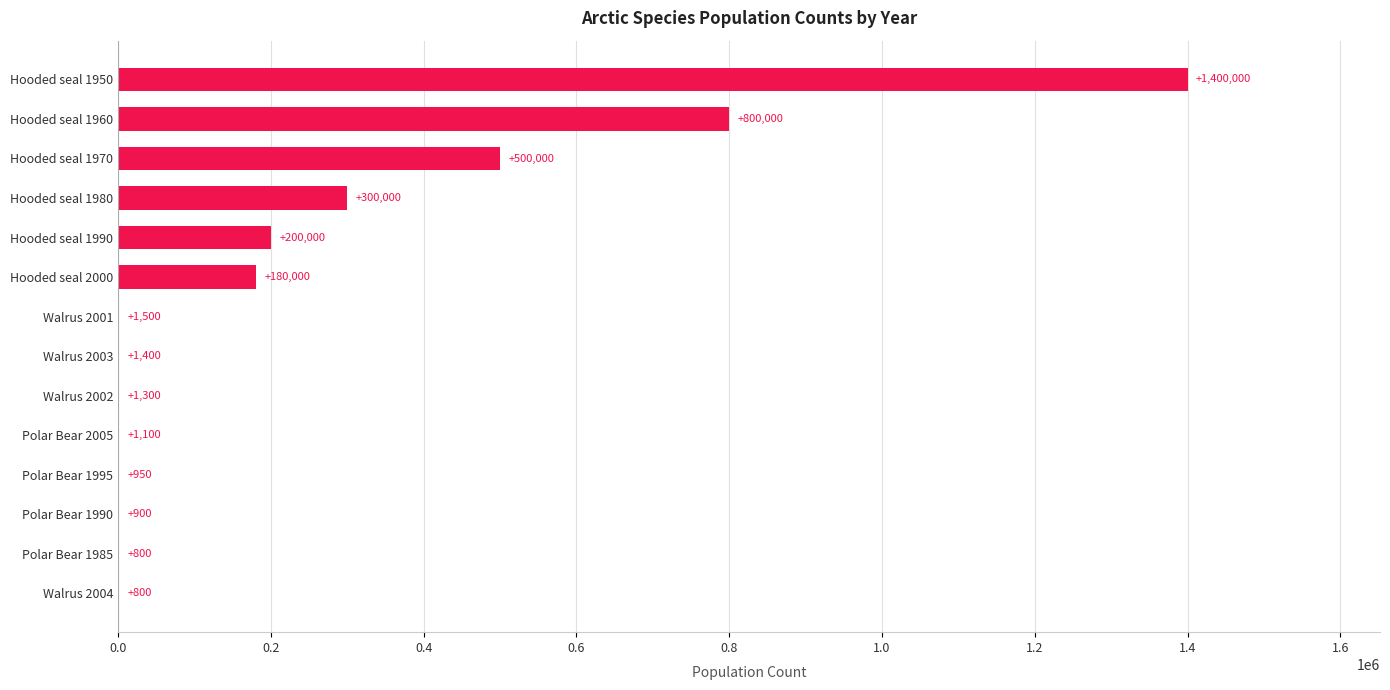

Reading top to bottom, list all the values displayed in this chart.

Hooded seal 1950=1400000	Hooded seal 1960=800000	Hooded seal 1970=500000	Hooded seal 1980=300000	Hooded seal 1990=200000	Hooded seal 2000=180000	Walrus 2001=1500	Walrus 2003=1400	Walrus 2002=1300	Polar Bear 2005=1100	Polar Bear 1995=950	Polar Bear 1990=900	Polar Bear 1985=800	Walrus 2004=800